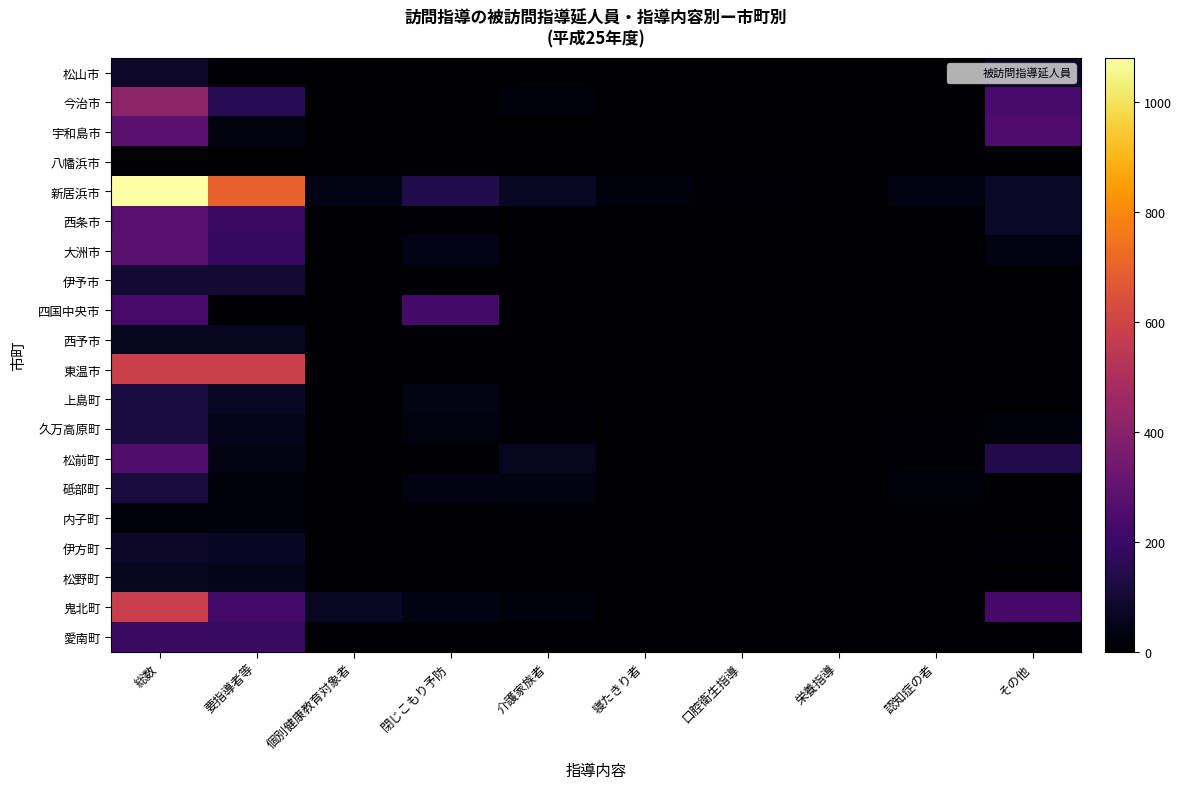

At which category is the sum across all series the highest?

総数